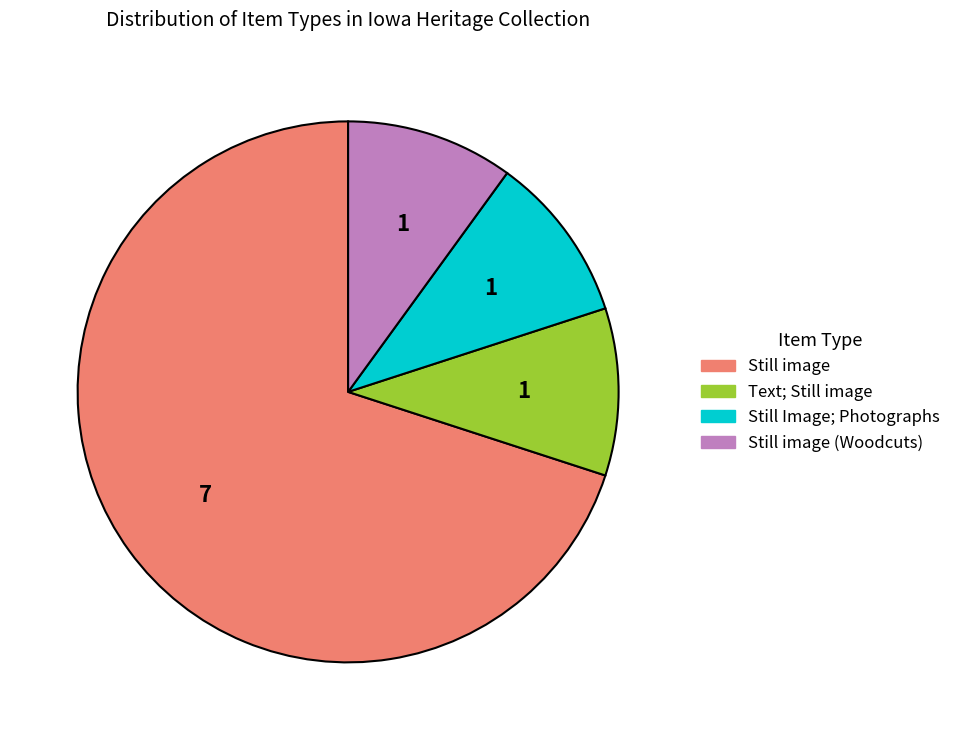

Which slice is the largest?

Still image